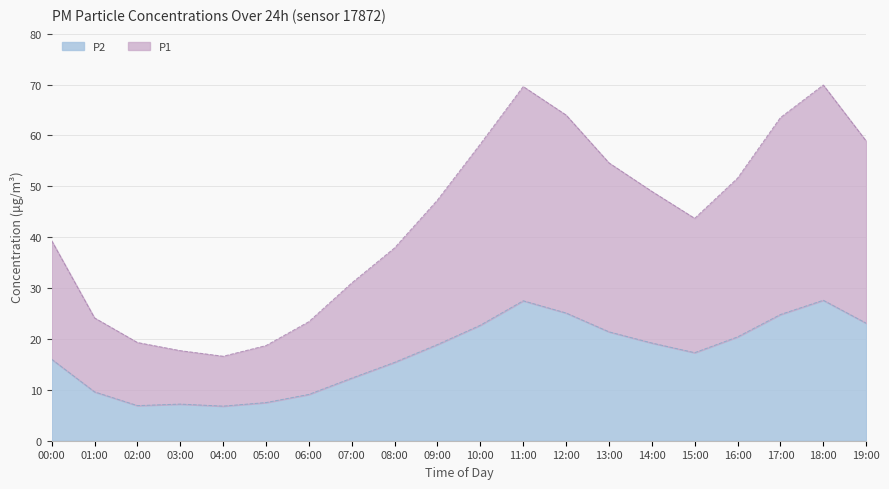

What is the label of the 17th point from the right?

03:00